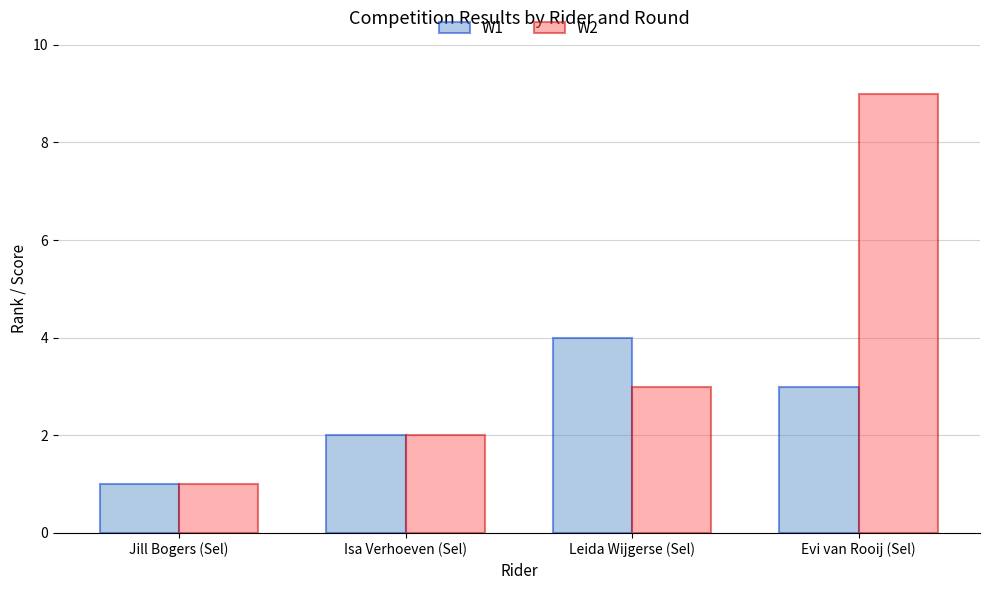

How many data points does each series have?

4